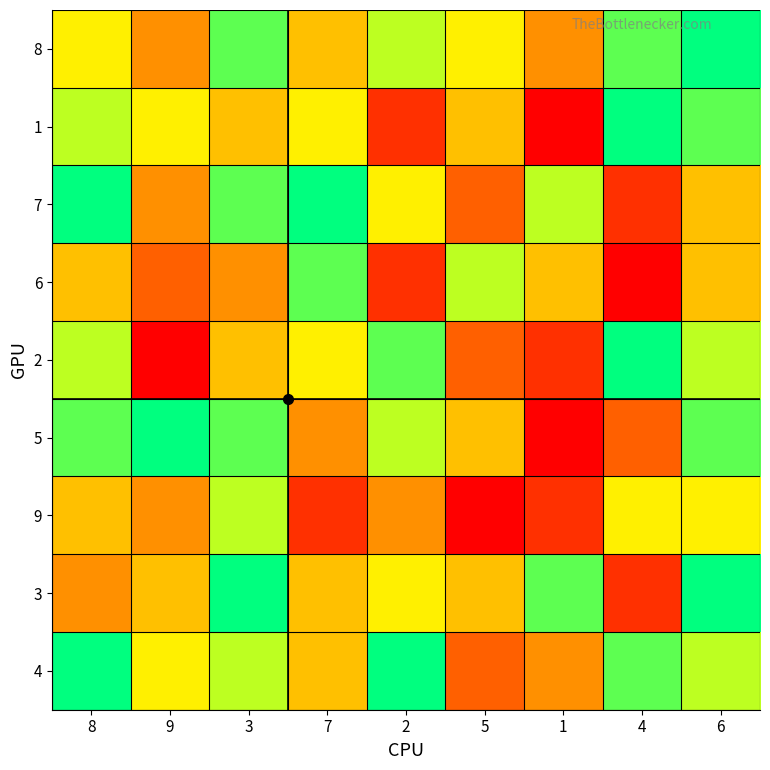

Reading left to right, transcribe all the data shown in this chart.

8: 8=6	9=4	3=8	7=5	2=7	5=6	1=4	4=8	6=9
1: 8=7	9=6	3=5	7=6	2=2	5=5	1=1	4=9	6=8
7: 8=9	9=4	3=8	7=9	2=6	5=3	1=7	4=2	6=5
6: 8=5	9=3	3=4	7=8	2=2	5=7	1=5	4=1	6=5
2: 8=7	9=1	3=5	7=6	2=8	5=3	1=2	4=9	6=7
5: 8=8	9=9	3=8	7=4	2=7	5=5	1=1	4=3	6=8
9: 8=5	9=4	3=7	7=2	2=4	5=1	1=2	4=6	6=6
3: 8=4	9=5	3=9	7=5	2=6	5=5	1=8	4=2	6=9
4: 8=9	9=6	3=7	7=5	2=9	5=3	1=4	4=8	6=7